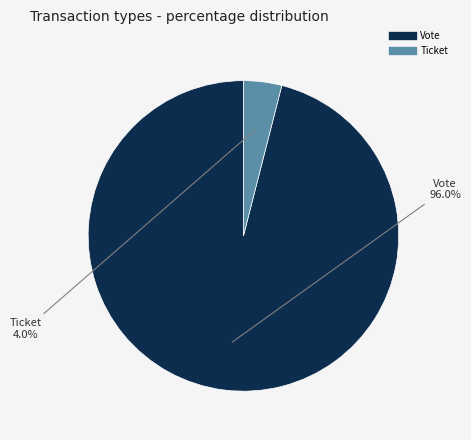

To the nearest percent, what is the difference between the Ticket and Vote slice percentages?

92%